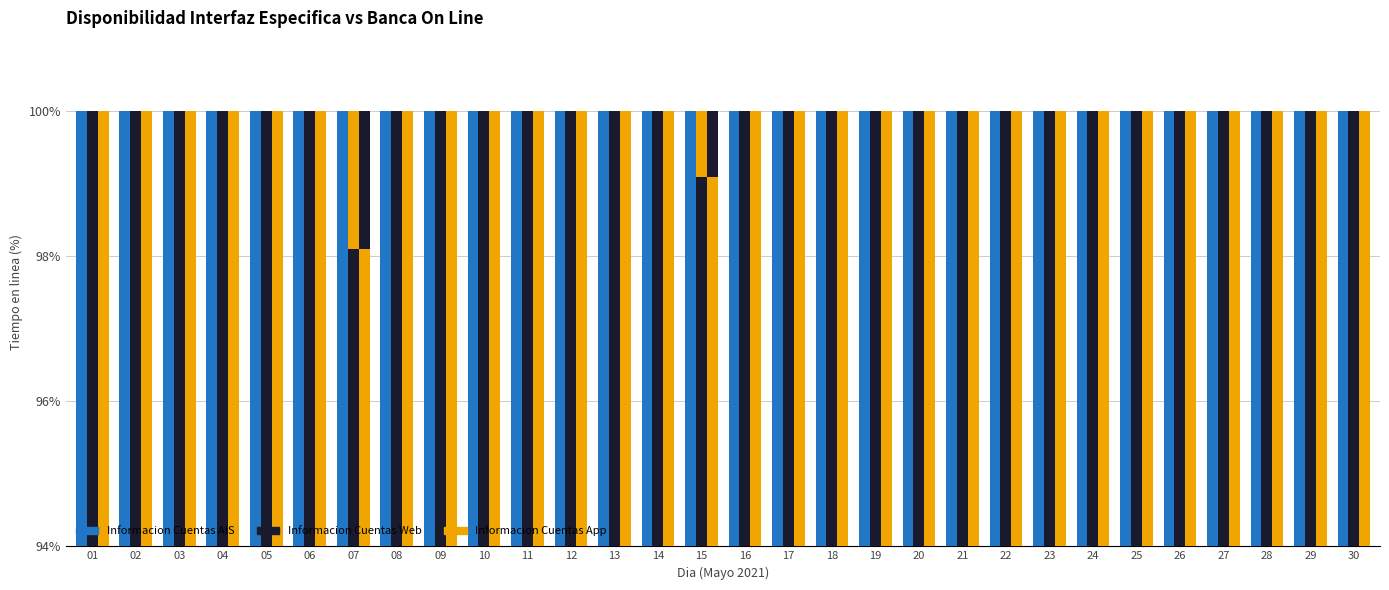

At which label is Tiempo en linea/dia (Informacion Cuentas App) closest to 99?

15